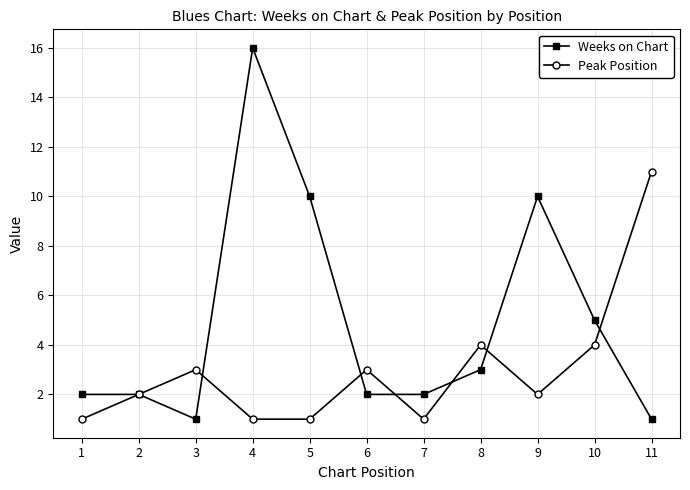

The Peak Position series shows 4 at 10. True or false?

True